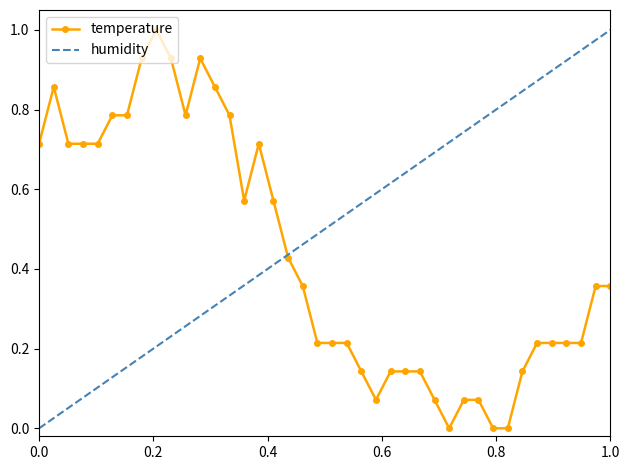

Reading left to right, extract all data points from this chart.

0.7	0.9	0.7	0.7	0.7	0.8	0.8	0.9	1.0	0.9	0.8	0.9	0.9	0.8	0.6	0.7	0.6	0.4	0.4	0.2	0.2	0.2	0.1	0.1	0.1	0.1	0.1	0.1	0.0	0.1	0.1	0.0	0.0	0.1	0.2	0.2	0.2	0.2	0.4	0.4